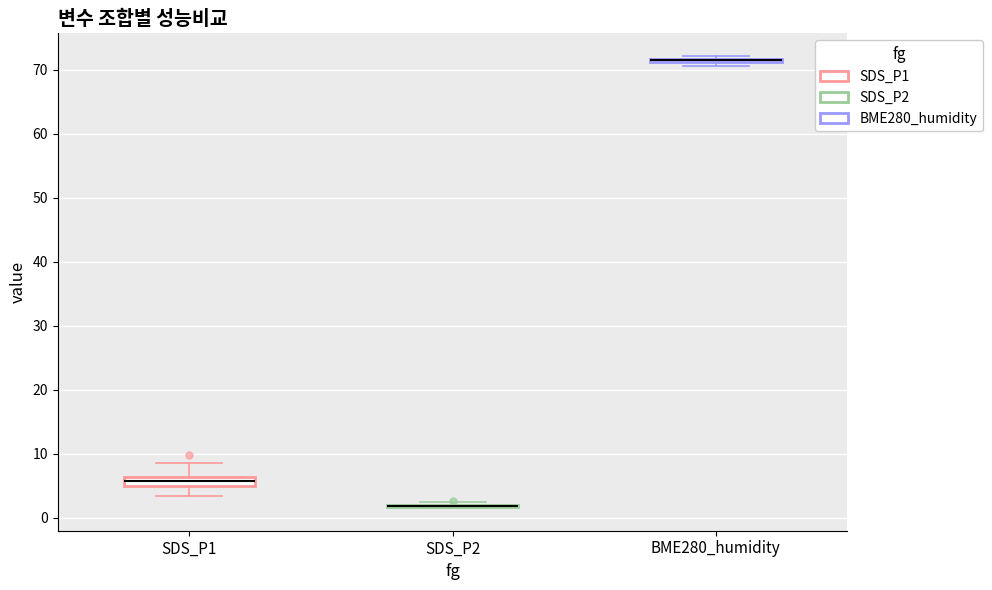

Where is the upper edge of the box for SDS_P1 on the y-axis? The values are not printed on the chart, so give them approximately, as read against the axis.

6